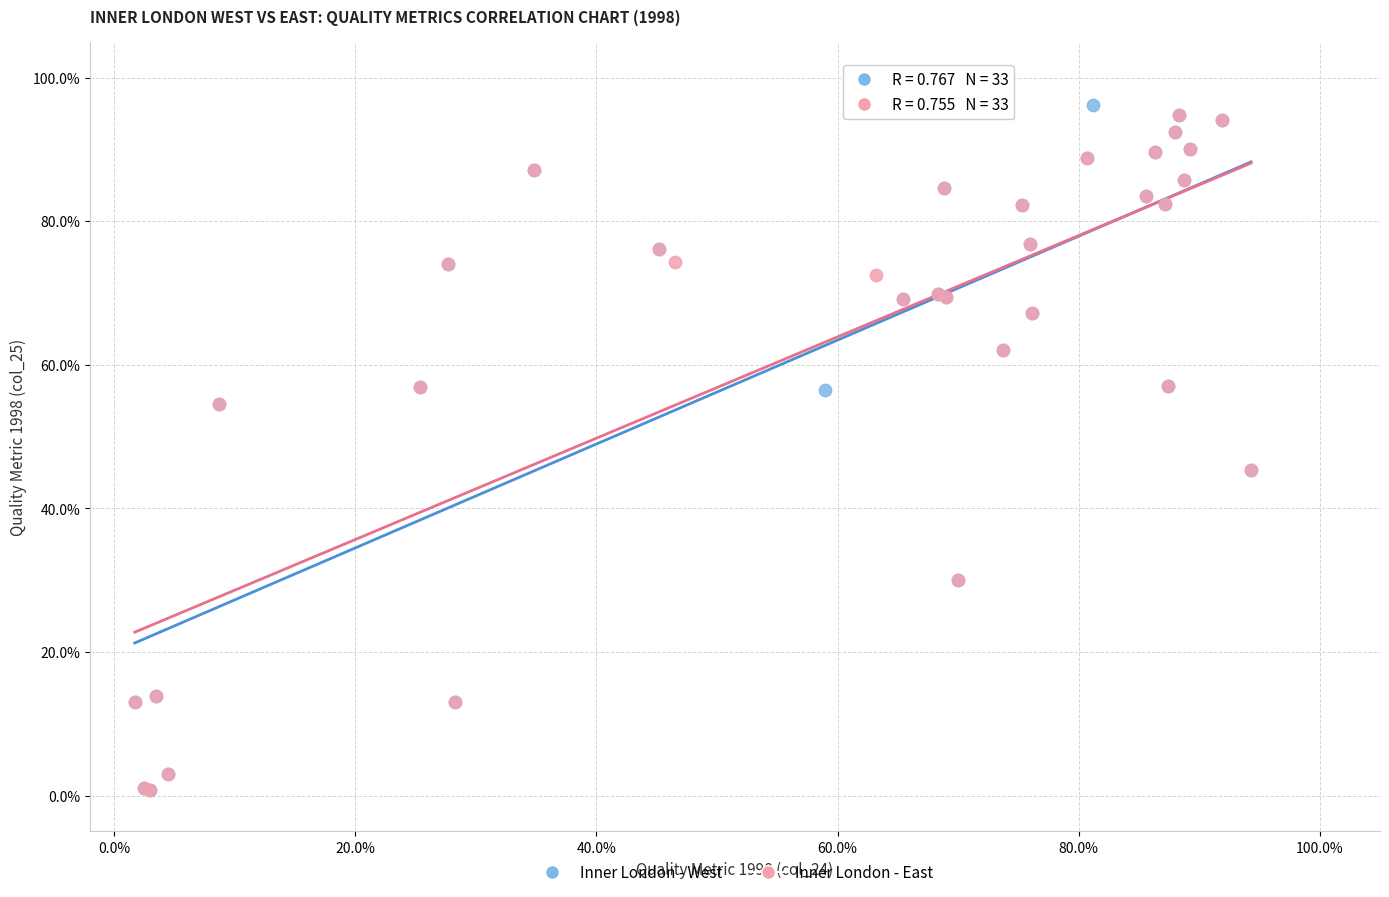

Which series contains the highest Y value?

Inner London - West